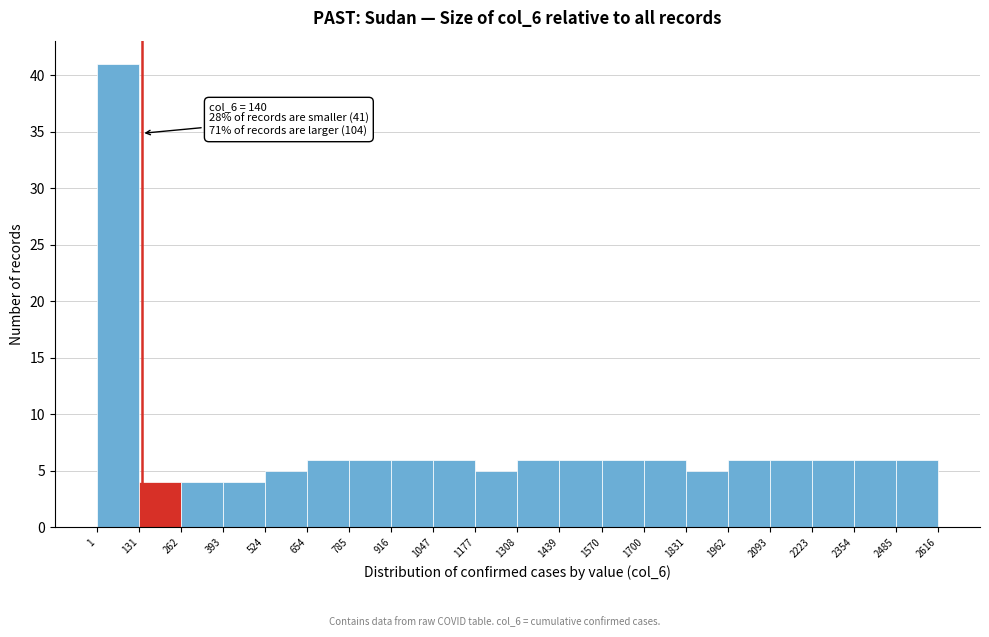

Which range on the x-axis has the tallest bar?

1 to 131